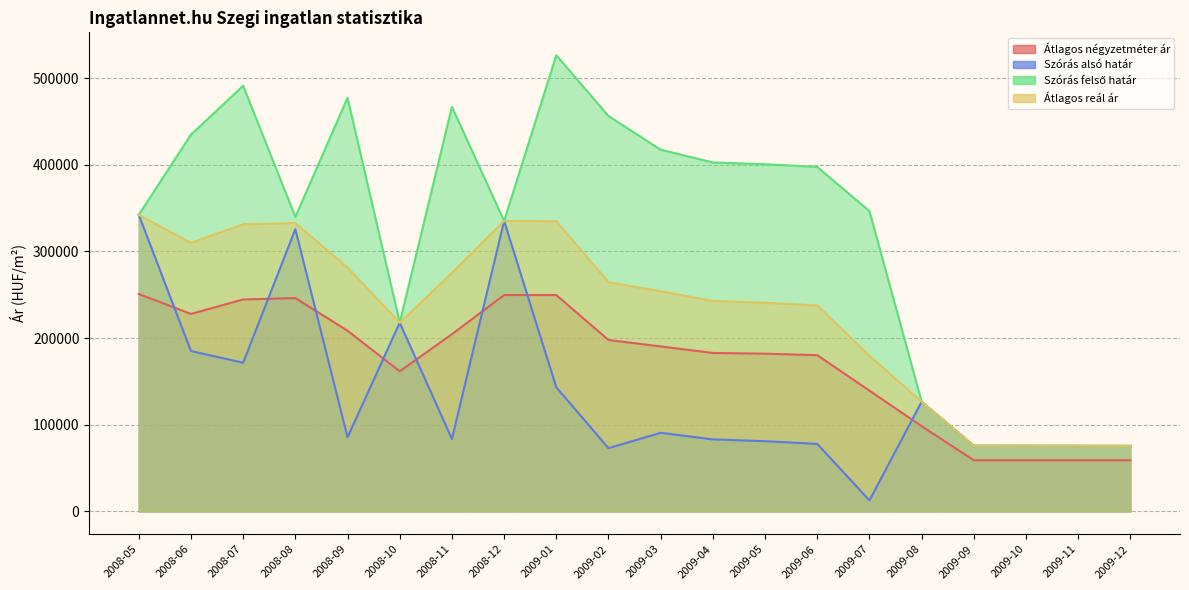

Rank the categories by Szórás felső határ value from lowest to highest.

2009-12, 2009-11, 2009-10, 2009-09, 2009-08, 2008-10, 2008-12, 2008-08, 2008-05, 2009-07, 2009-06, 2009-05, 2009-04, 2009-03, 2008-06, 2009-02, 2008-11, 2008-09, 2008-07, 2009-01